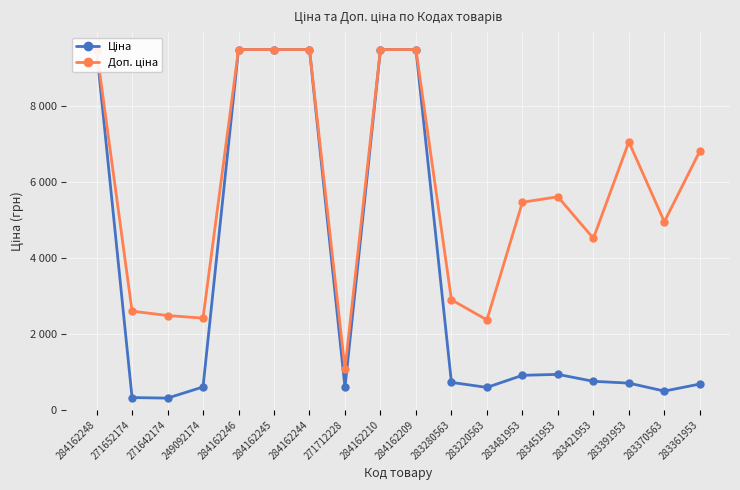

List the series in order of their peak value, highest first.

Ціна, Доп. ціна